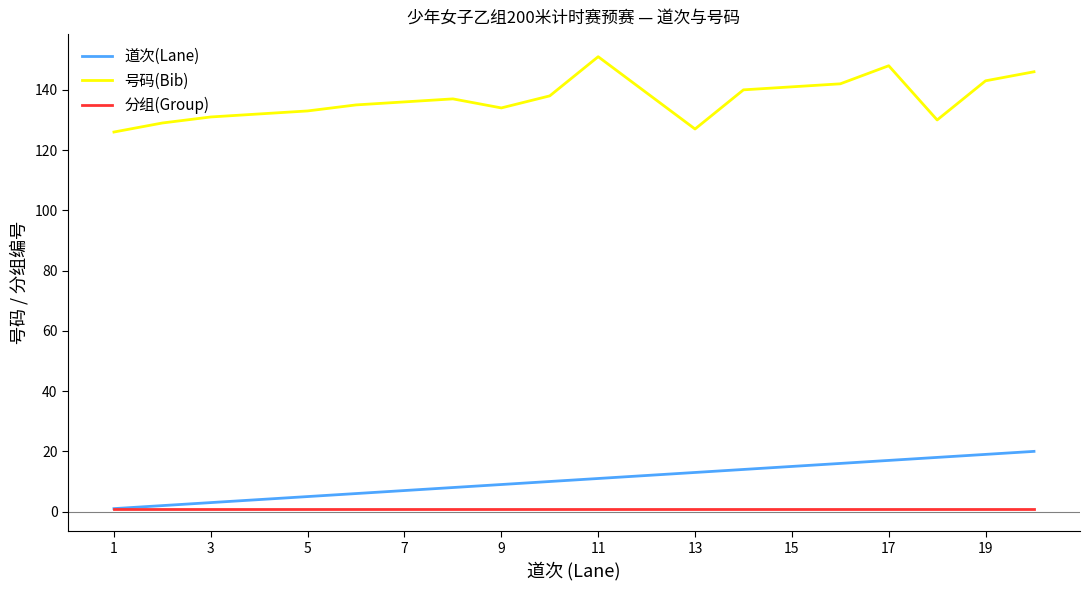

What is the average value of the 分组(Group) series?

1